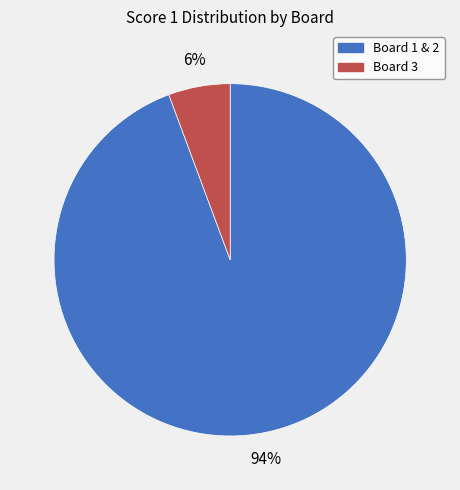

How many segments does this pie chart have?

2